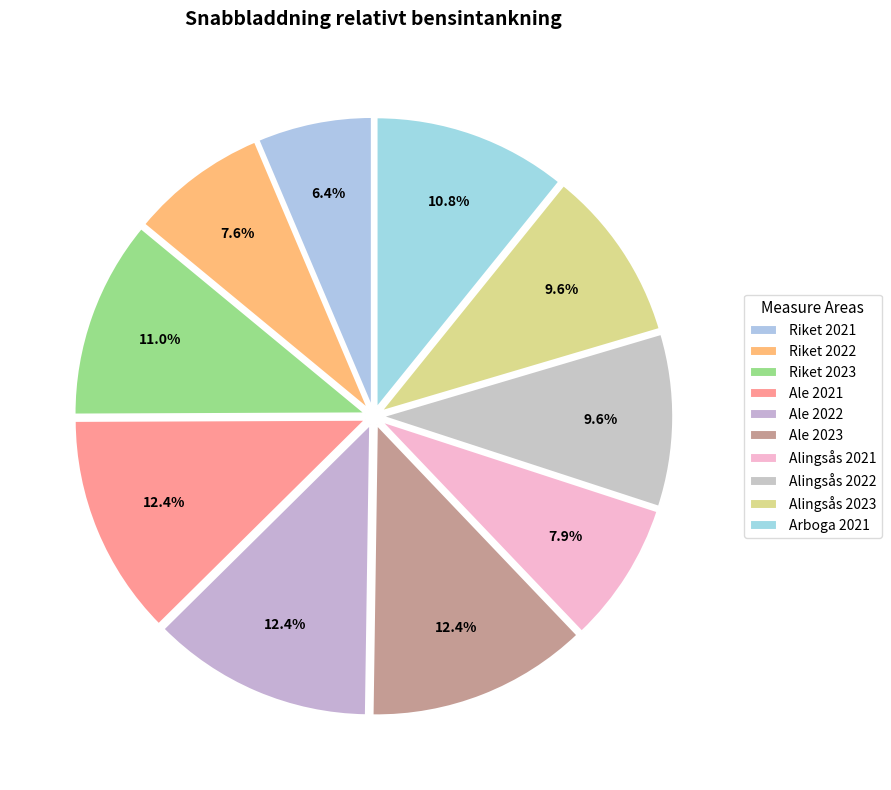

How many slices are in this pie chart?

10